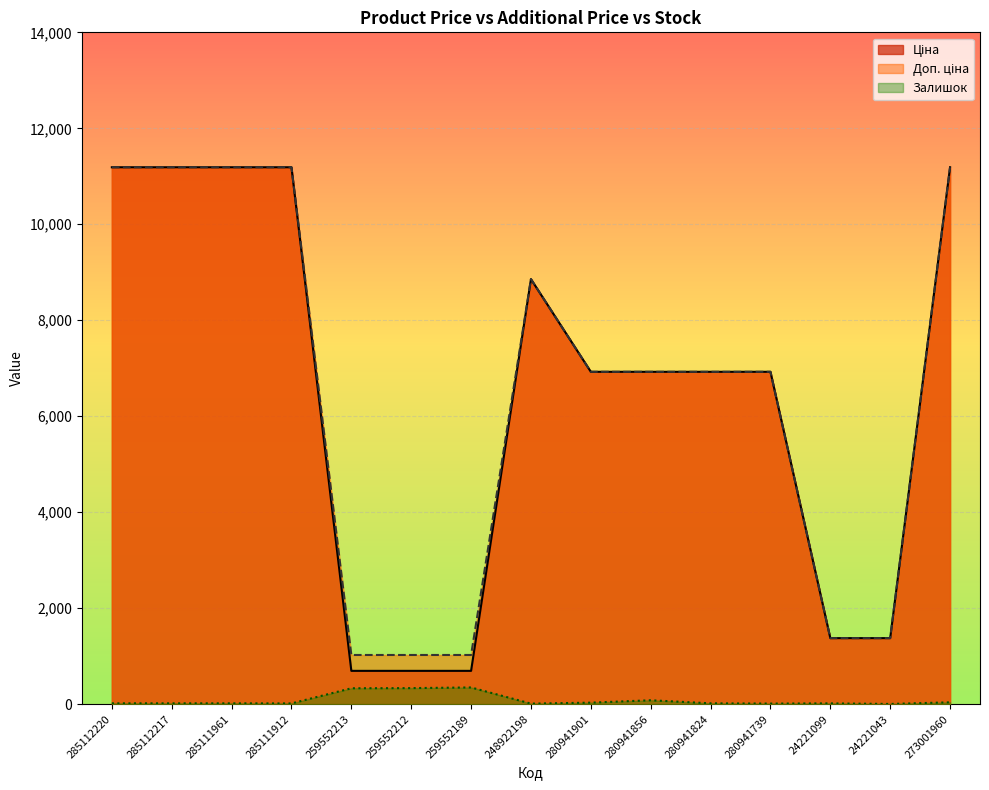

Where is Залишок nearest to the value 176?

280941856